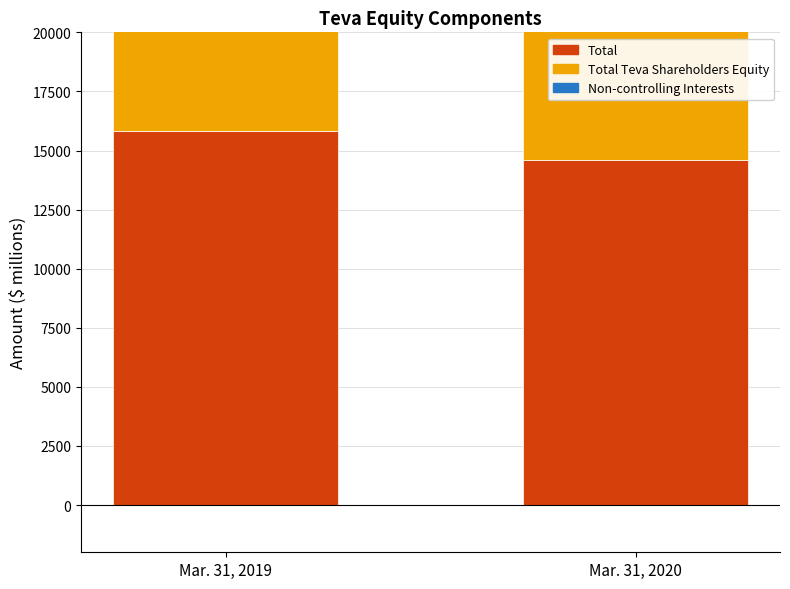

What is the difference between the highest and lowest values at Mar. 31, 2019?

14732